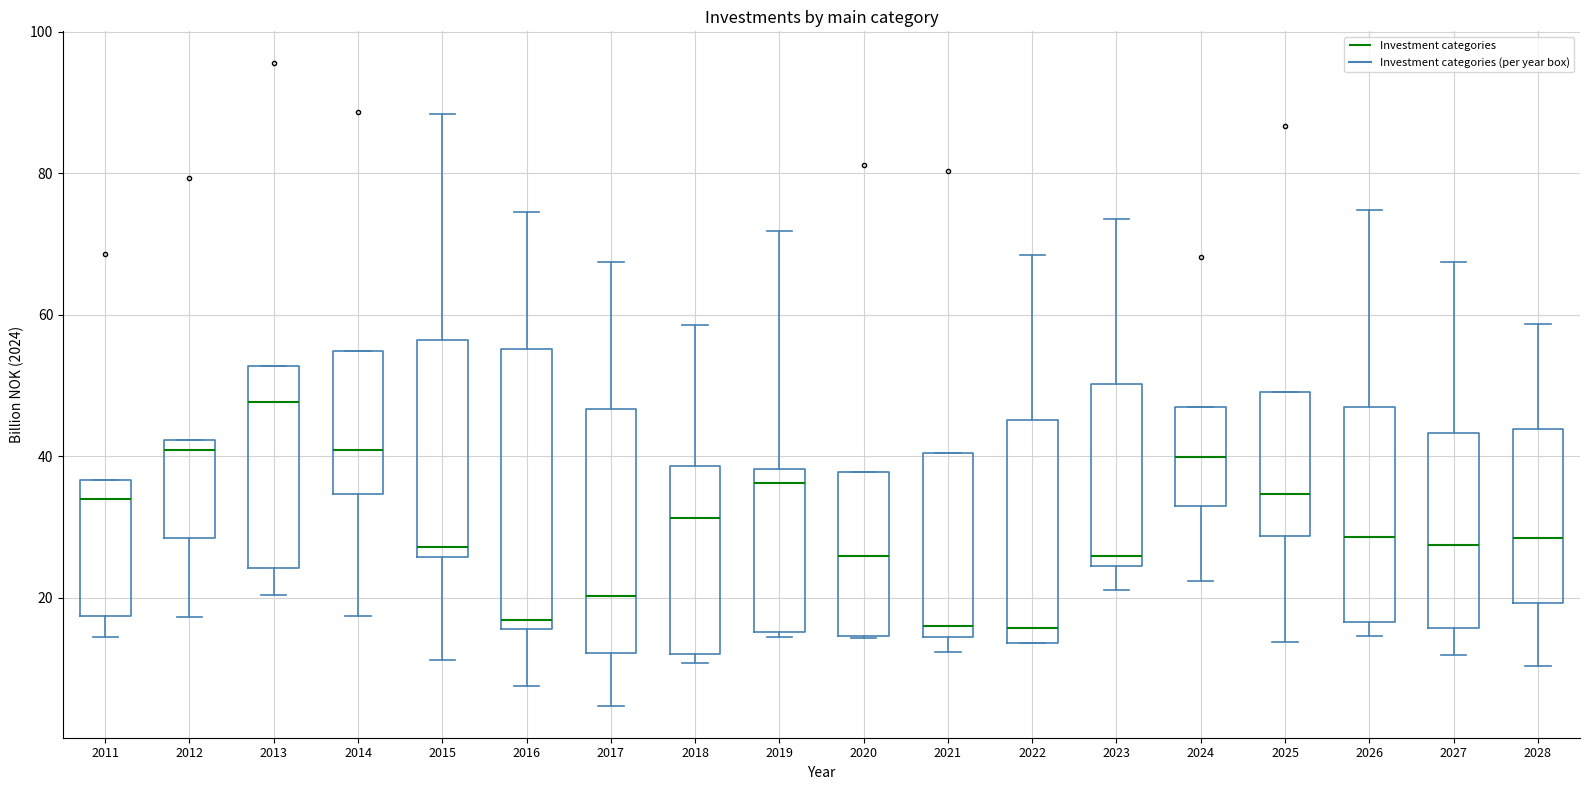

Reading left to right, transcribe this box plot: for each box, give where its median line is, the range the box spans, and where its two whiskers end, as read against the y-axis. The values are not printed on the chart, so give them approximately, as read against the axis.

2011: median 34, box 18 to 36, whiskers 14 to 36
2012: median 40, box 28 to 42, whiskers 18 to 42
2013: median 48, box 24 to 52, whiskers 20 to 52
2014: median 40, box 34 to 54, whiskers 18 to 54
2015: median 28, box 26 to 56, whiskers 12 to 88
2016: median 16 (just above the box's lower edge), box 16 to 56, whiskers 8 to 74
2017: median 20, box 12 to 46, whiskers 4 to 68
2018: median 32, box 12 to 38, whiskers 10 to 58
2019: median 36, box 16 to 38, whiskers 14 to 72
2020: median 26, box 14 to 38, whiskers 14 to 38
2021: median 16, box 14 to 40, whiskers 12 to 40
2022: median 16, box 14 to 46, whiskers 14 to 68
2023: median 26, box 24 to 50, whiskers 22 to 74
2024: median 40, box 34 to 46, whiskers 22 to 46
2025: median 34, box 28 to 50, whiskers 14 to 50
2026: median 28, box 16 to 46, whiskers 14 to 74
2027: median 28, box 16 to 44, whiskers 12 to 68
2028: median 28, box 20 to 44, whiskers 10 to 58